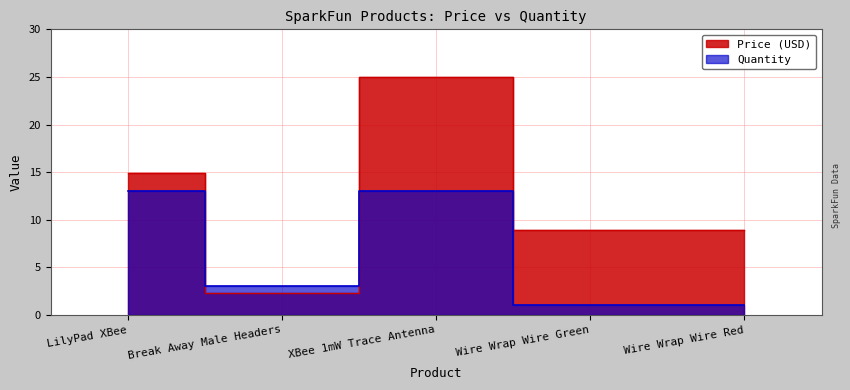

At which category does Quantity reach its first local peak?

XBee 1mW Trace Antenna